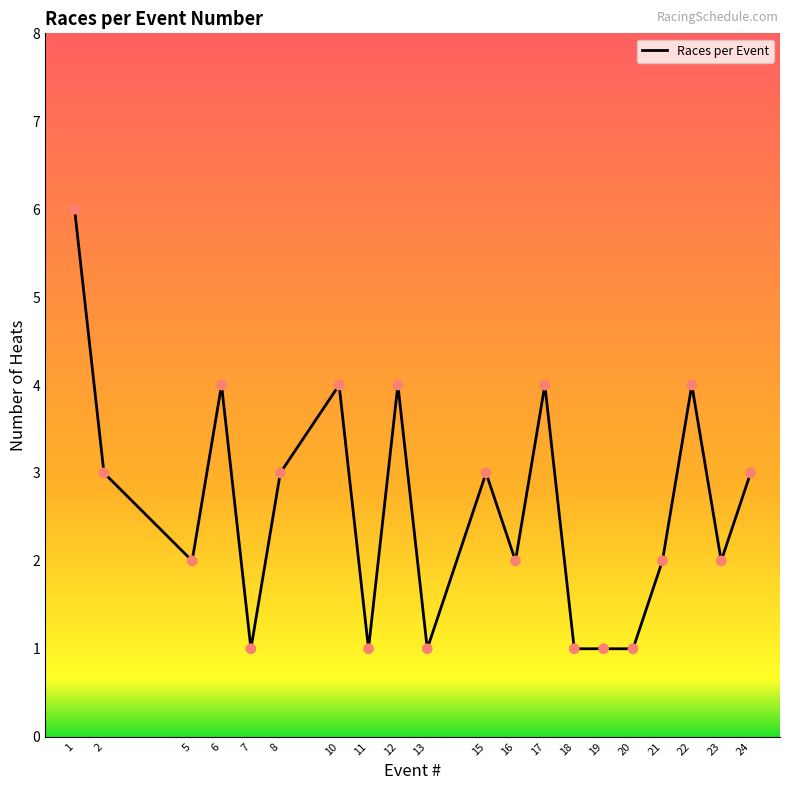

Approximately how many times larger is the value at 13 compared to 20?

1.0